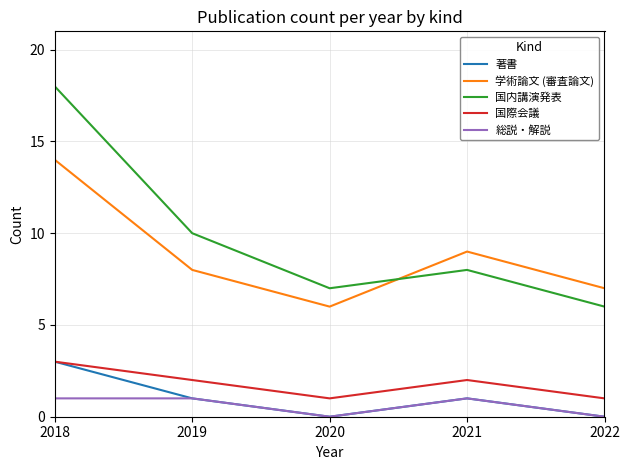

What is the difference between the maximum and second lowest values in the 国内講演発表 series?

11